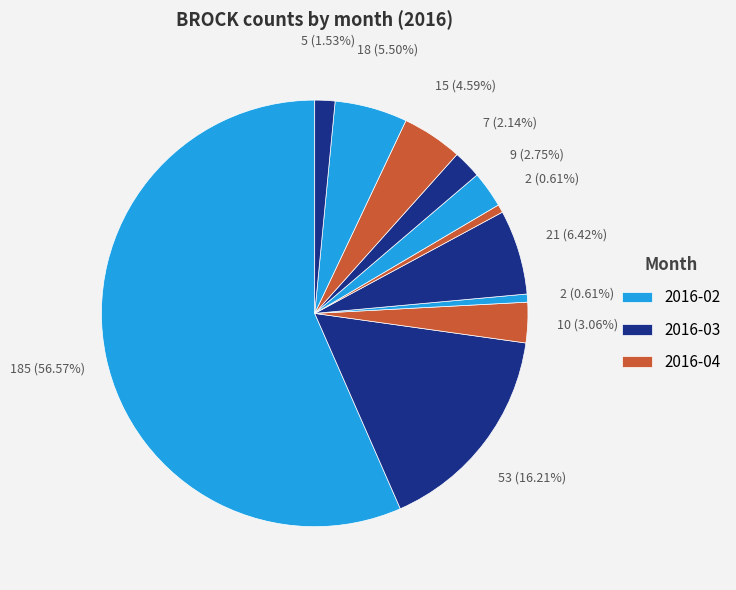

Does any single category account for the majority?

Yes